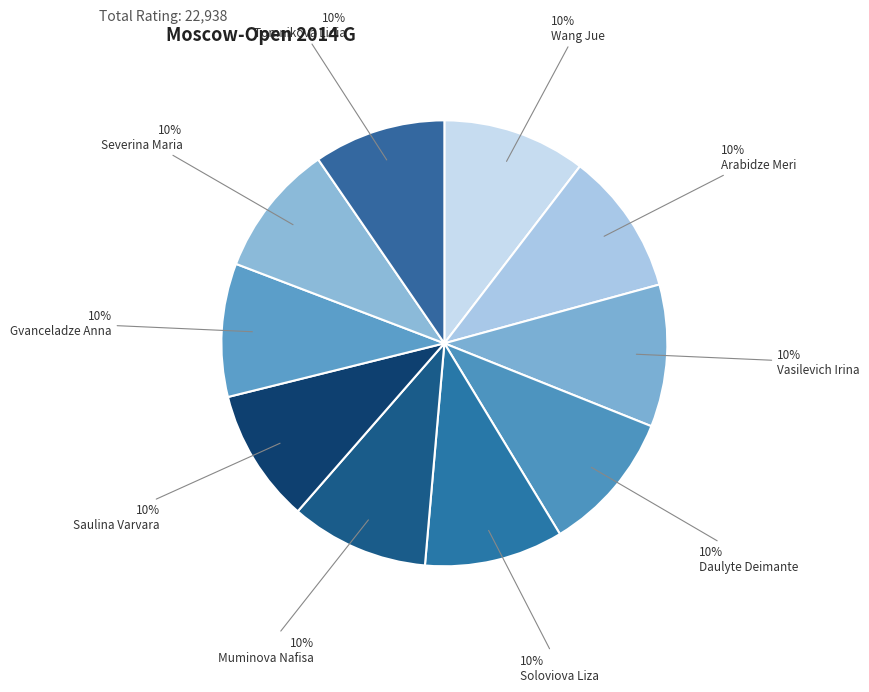

What is the largest slice in the pie chart?

Wang Jue